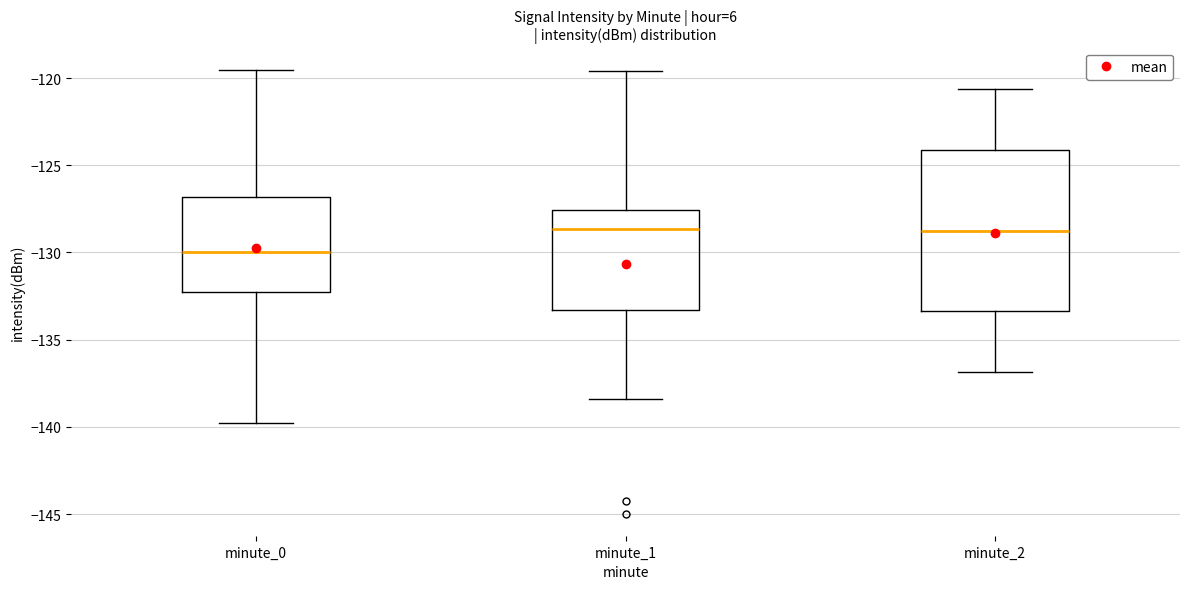

Reading left to right, transcribe this box plot: for each box, give where its median line is, the range the box spans, and where its two whiskers end, as read against the y-axis. The values are not printed on the chart, so give them approximately, as read against the axis.

minute_0: median -130.0, box -132.5 to -127.0, whiskers -140.0 to -119.5
minute_1: median -128.5, box -133.5 to -127.5, whiskers -138.5 to -119.5
minute_2: median -129.0, box -133.5 to -124.0, whiskers -137.0 to -120.5